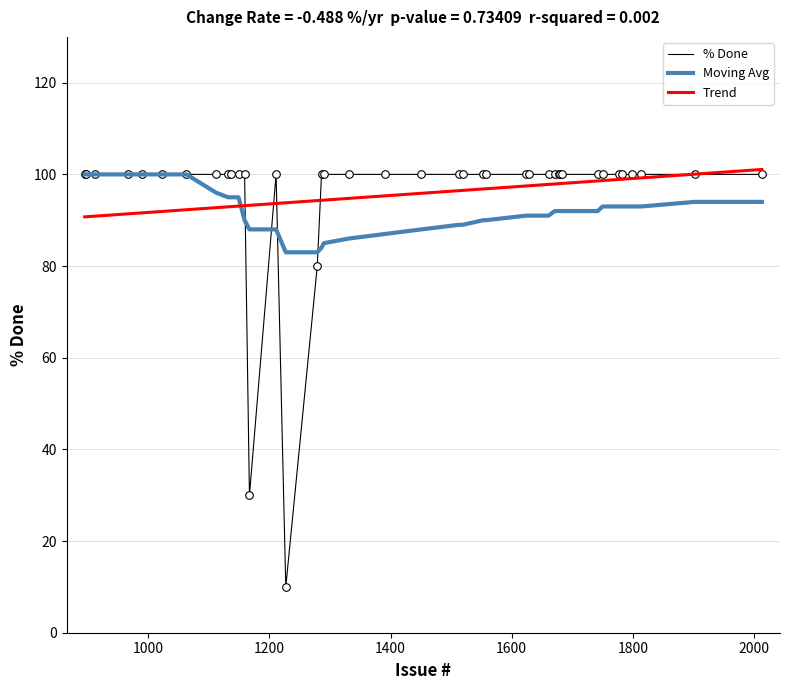

At how many categories does at least one series exceed 20?

40